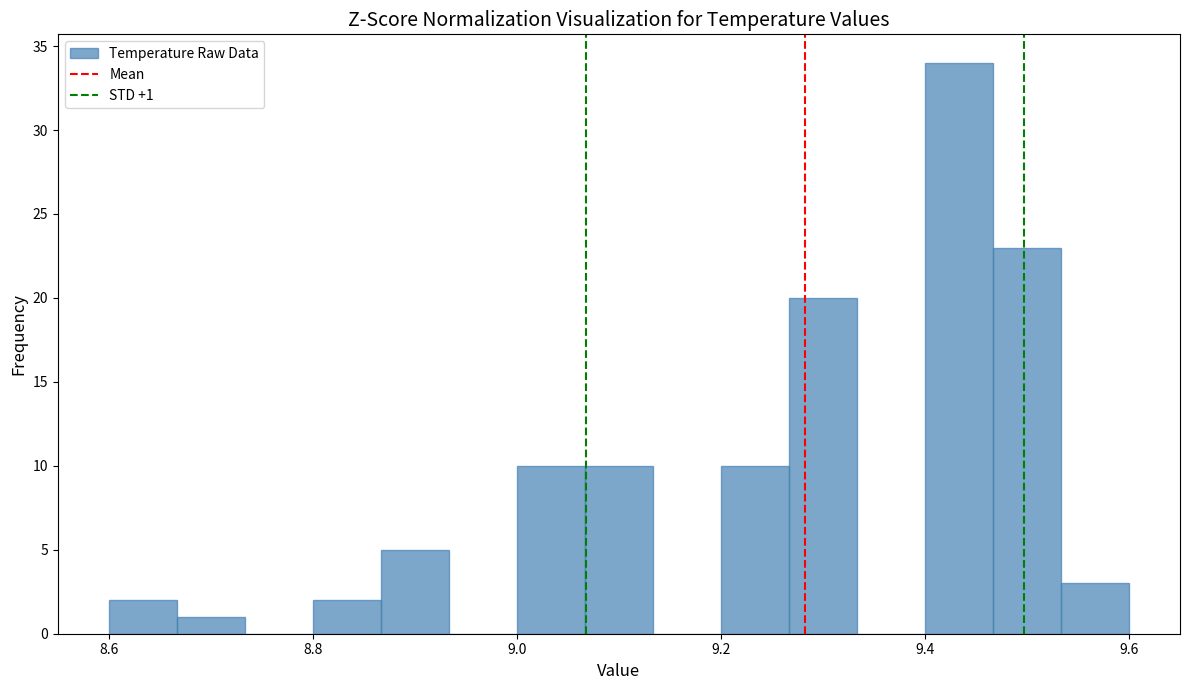

Around what value on the x-axis is the tallest bar? Give the approximate position of its centre, as read against the axis.

9.44